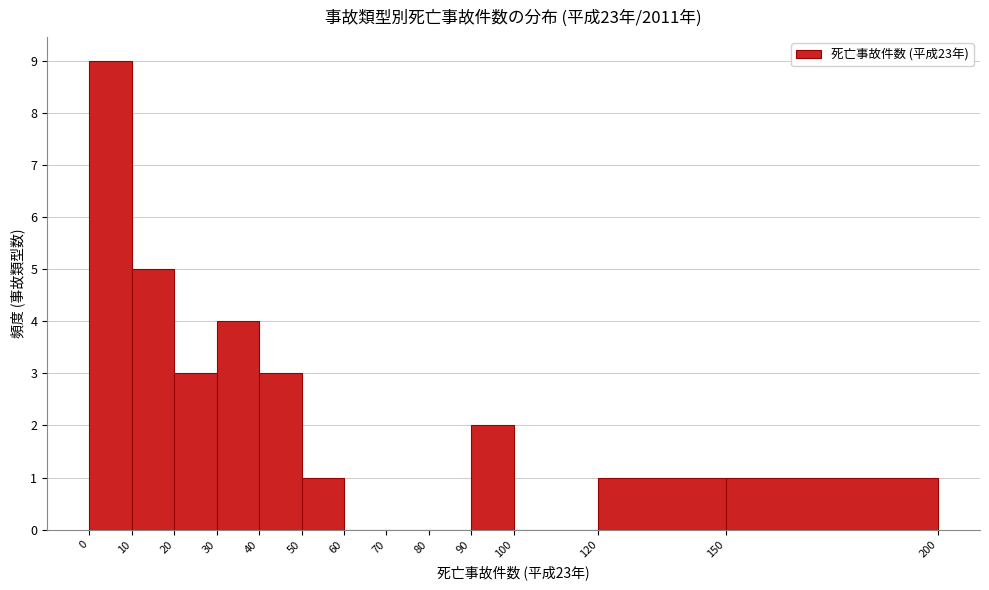

Reading left to right, transcribe this chart: for each bar, give the range it covers on the x-axis and its height. The values are not printed on the chart, so give them approximately, as read against the axis.

0 to 10: 9
10 to 20: 5
20 to 30: 3
30 to 40: 4
40 to 50: 3
50 to 60: 1
60 to 70: 0
70 to 80: 0
80 to 90: 0
90 to 100: 2
100 to 120: 0
120 to 150: 1
150 to 200: 1